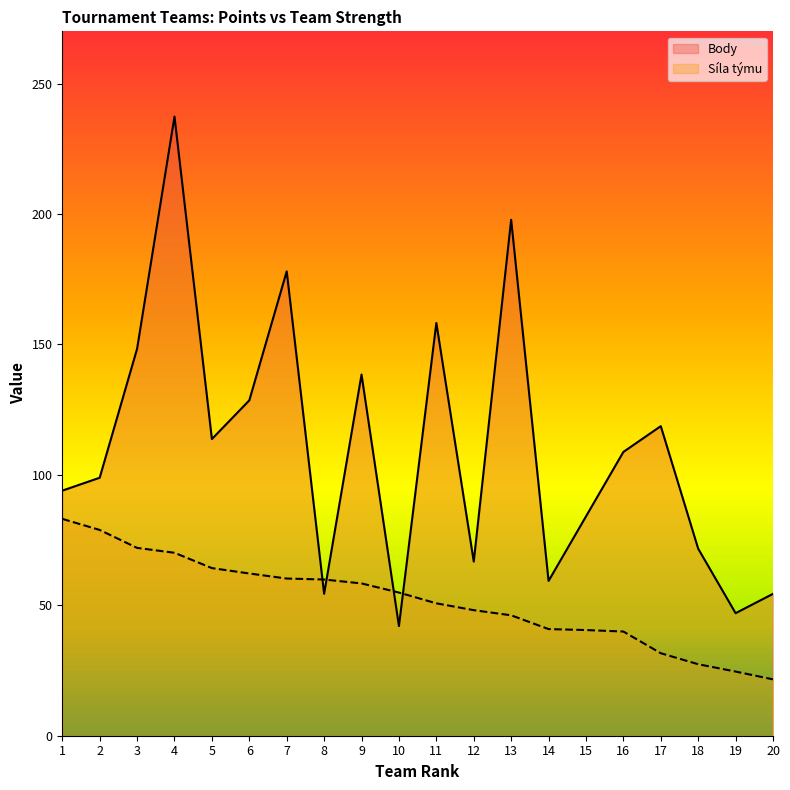

Reading left to right, list all the values displayed in this chart.

Body: 1=93.9	2=98.9	3=148.3	4=237.3	5=113.7	6=128.6	7=178.0	8=54.4	9=138.4	10=42.0	11=158.2	12=66.7	13=197.8	14=59.3	15=84.1	16=108.8	17=118.7	18=71.7	19=47.0	20=54.4
Síla týmu: 1=83.1	2=78.9	3=72.0	4=70.1	5=64.3	6=62.2	7=60.2	8=59.9	9=58.4	10=54.9	11=50.8	12=48.1	13=46.2	14=40.9	15=40.5	16=39.9	17=31.6	18=27.4	19=24.6	20=21.6